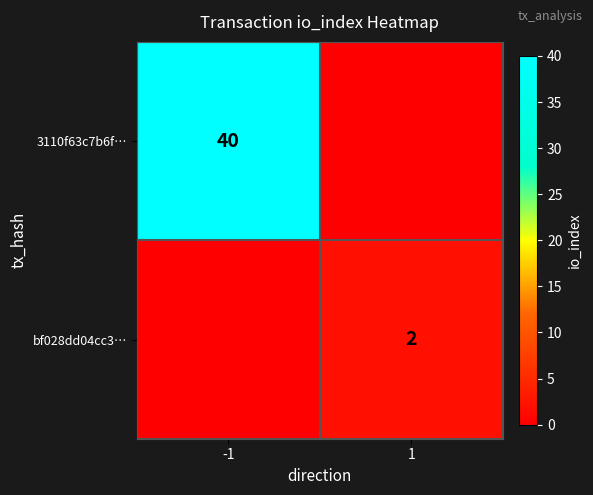

True or false: 3110f63c7b6f… has a value of 40 at -1.

True